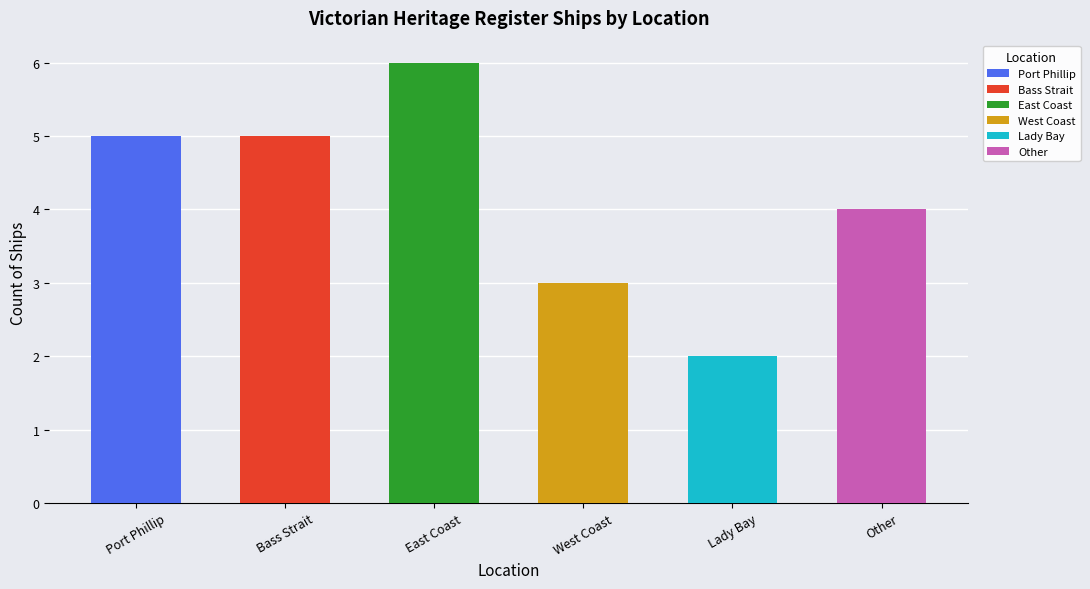

The chart shows a value of 1 at Lady Bay. True or false?

False